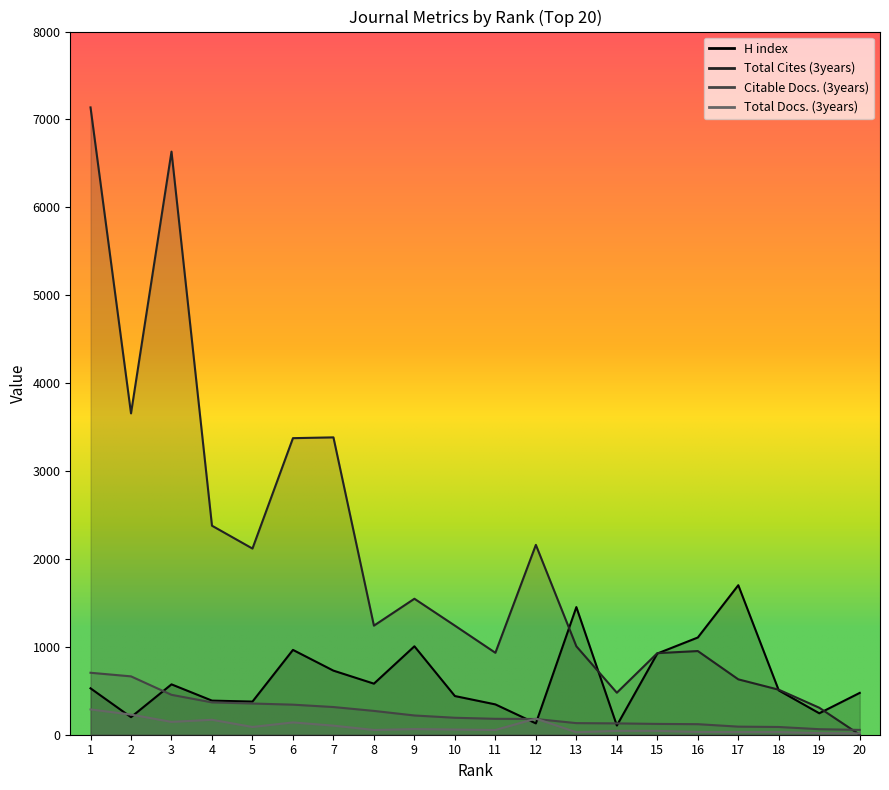

Reading left to right, what are all the values shown in this chart?

H index: 1=528	2=200	3=573	4=388	5=377	6=965	7=729	8=581	9=1006	10=440	11=345	12=129	13=1452	14=105	15=924	16=1106	17=1701	18=504	19=244	20=476
Total Cites (3years): 1=7137	2=3656	3=6634	4=2378	5=2118	6=3374	7=3383	8=1241	9=1547	10=1241	11=932	12=2160	13=1006	14=478	15=928	16=952	17=630	18=512	19=307	20=0
Citable Docs. (3years): 1=705	2=664	3=454	4=368	5=355	6=342	7=315	8=271	9=219	10=193	11=181	12=179	13=132	14=129	15=123	16=120	17=92	18=88	19=63	20=55
Total Docs. (3years): 1=288	2=229	3=146	4=170	5=88	6=140	7=103	8=54	9=64	10=59	11=54	12=183	13=28	14=44	15=44	16=31	17=30	18=30	19=18	20=15